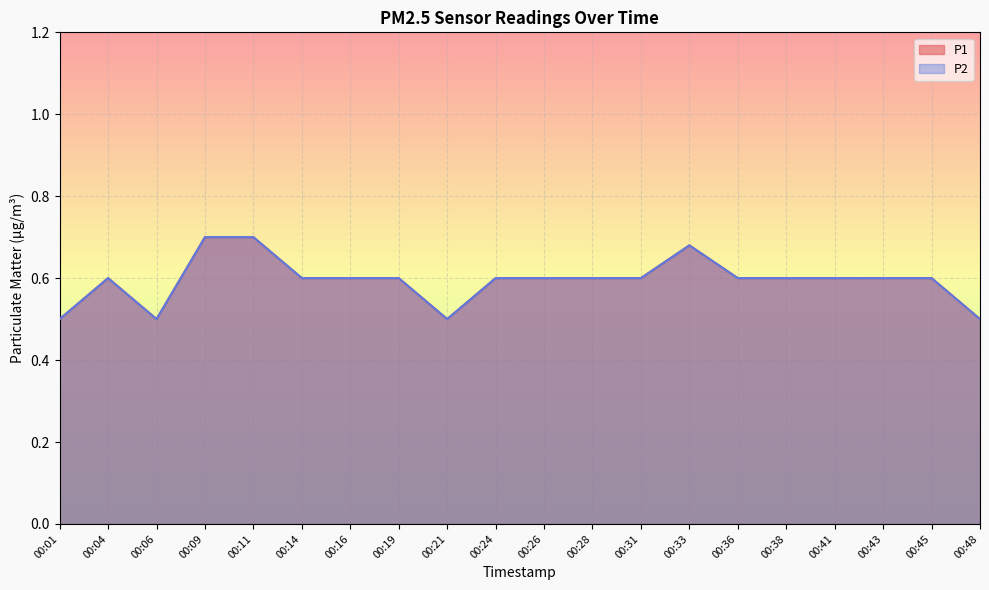

True or false: P1 has a value of 0.5 at 00:21.

True